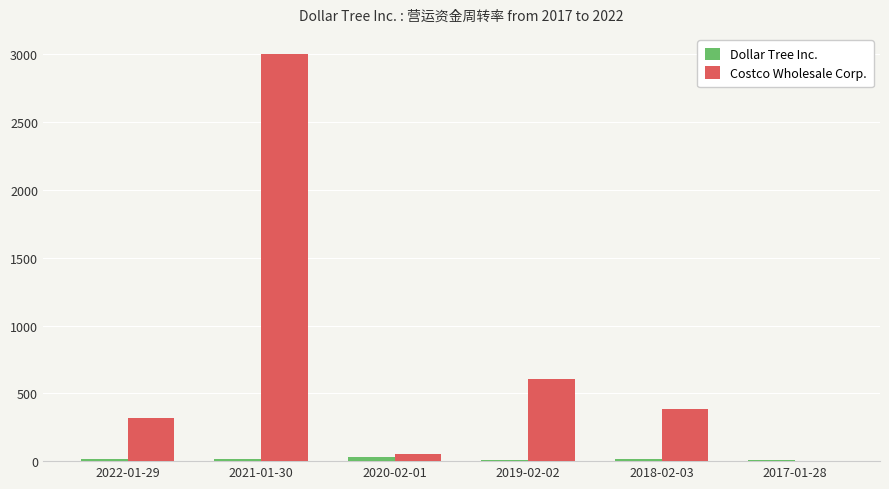

Which series has the widest spread of values?

Costco Wholesale Corp.